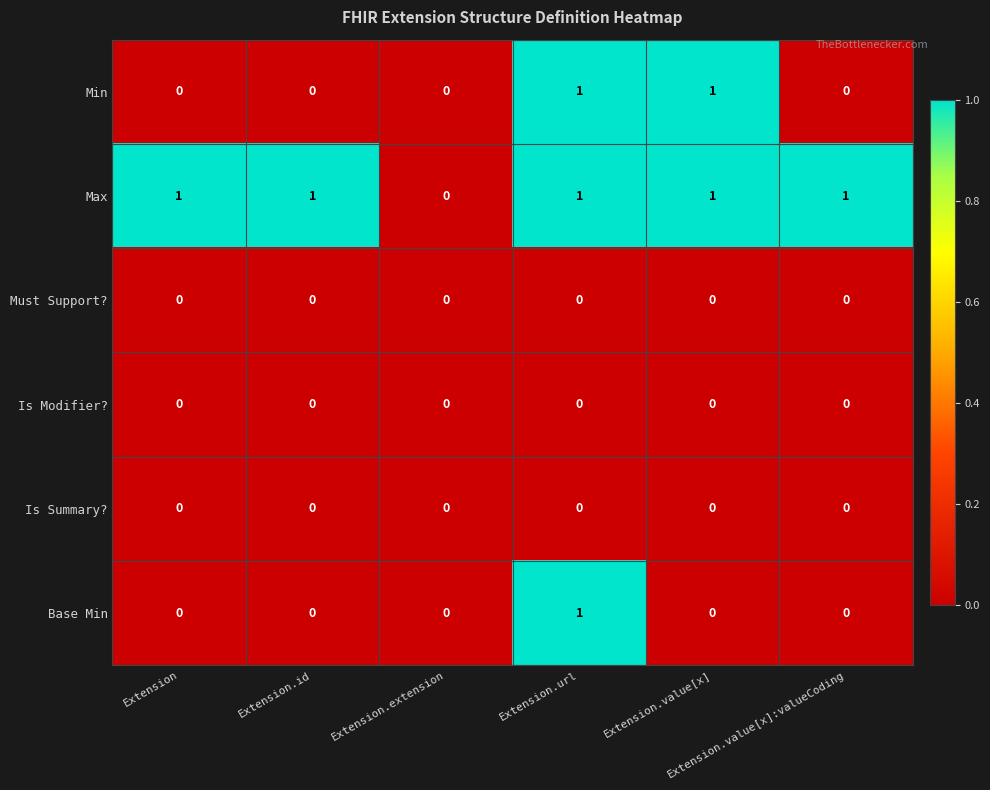

Which series has the largest total across all categories?

Max